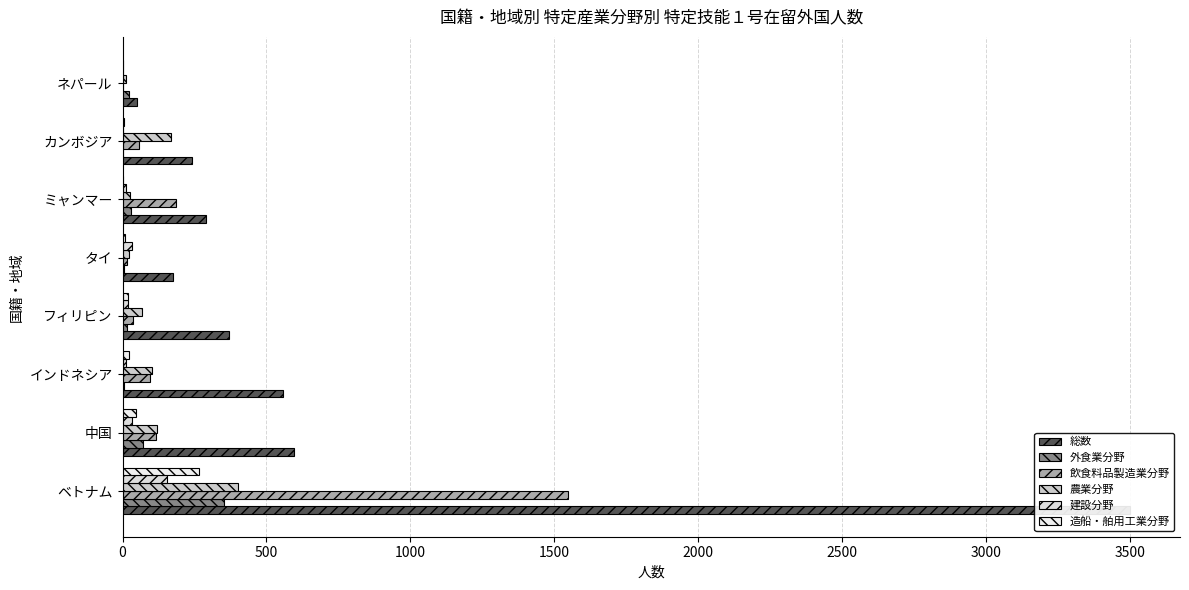

Reading left to right, extract all data points from this chart.

総数: 3500	597	558	369	177	291	243	49
外食業分野: 352	71	6	15	6	31	1	24
飲食料品製造業分野: 1549	117	96	37	15	187	57	3
農業分野: 401	121	103	66	21	25	167	13
建設分野: 156	34	13	20	32	12	1	0
造船・舶用工業分野: 267	47	21	19	9	3	5	2